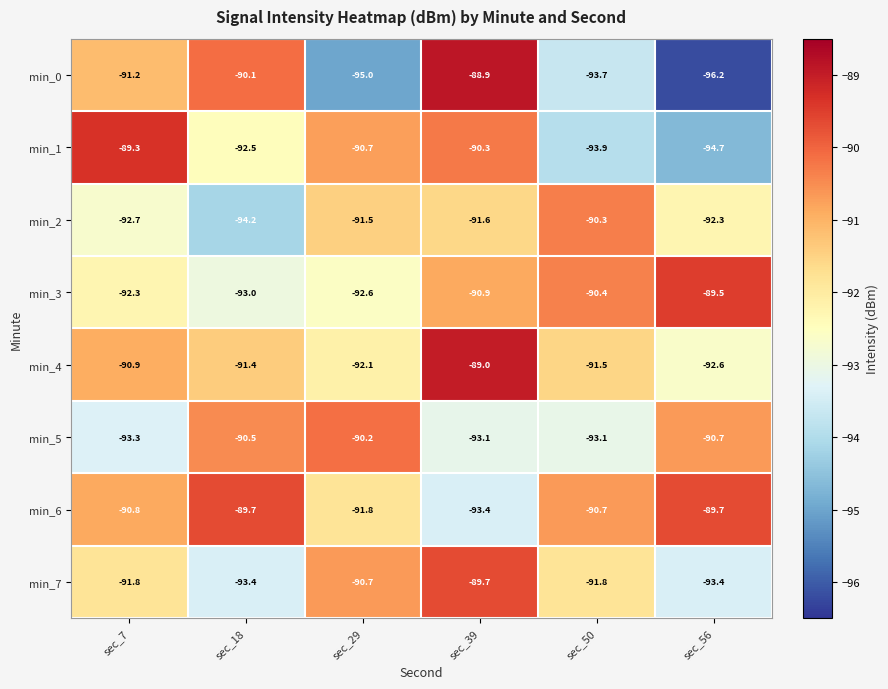

At which category is the sum across all series the highest?

sec_39